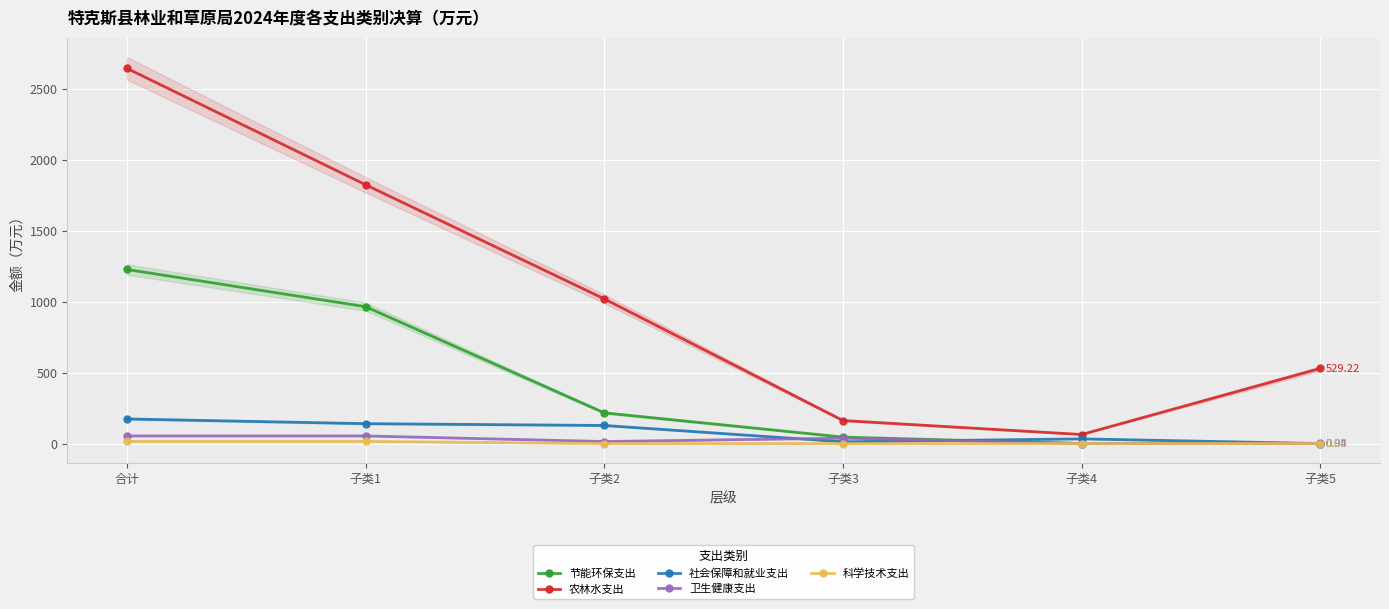

What position from the left is 子类4?

5